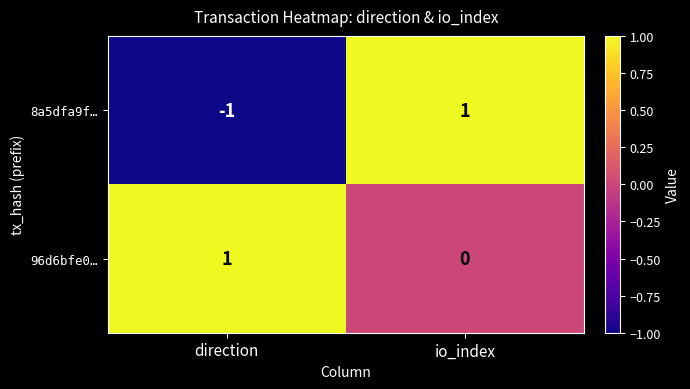

What is the total value across all series at io_index?

1